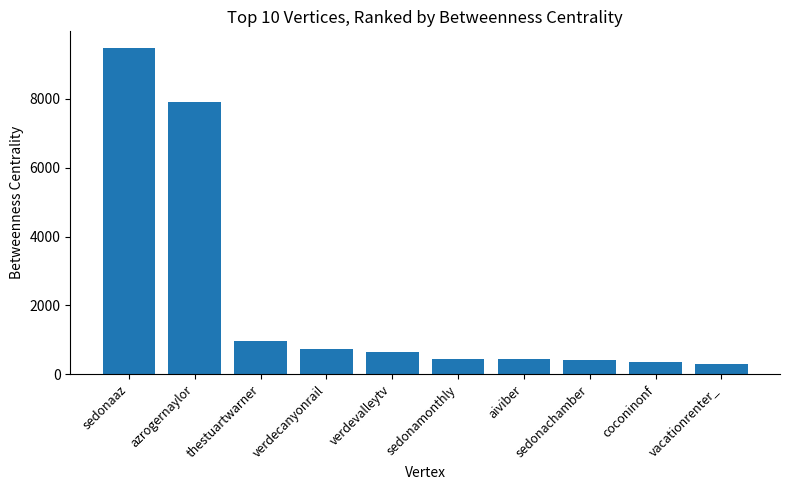

What is the approximate value at thestuartwarner?

963.5